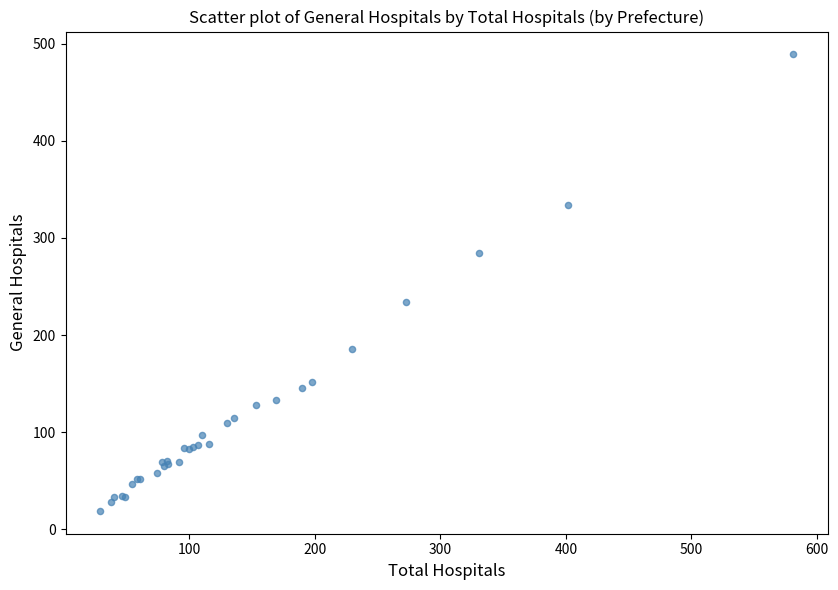

What Y value in the scatter plot is closest to 254?

234